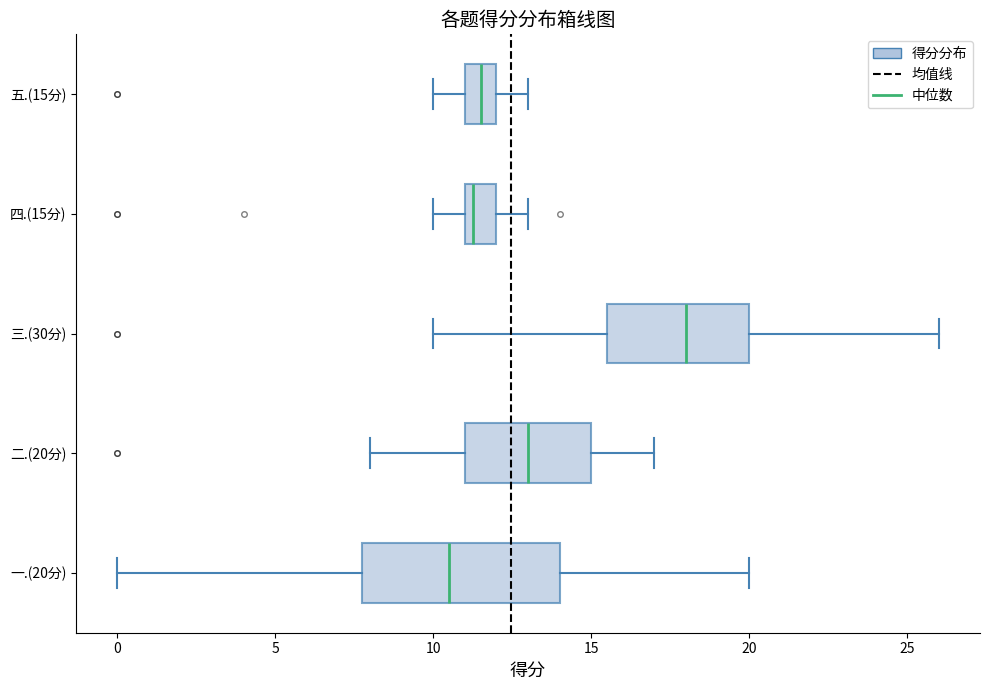

Where does the left whisker of the box for 一.(20分) end on the x-axis? The values are not printed on the chart, so give them approximately, as read against the axis.

0.0